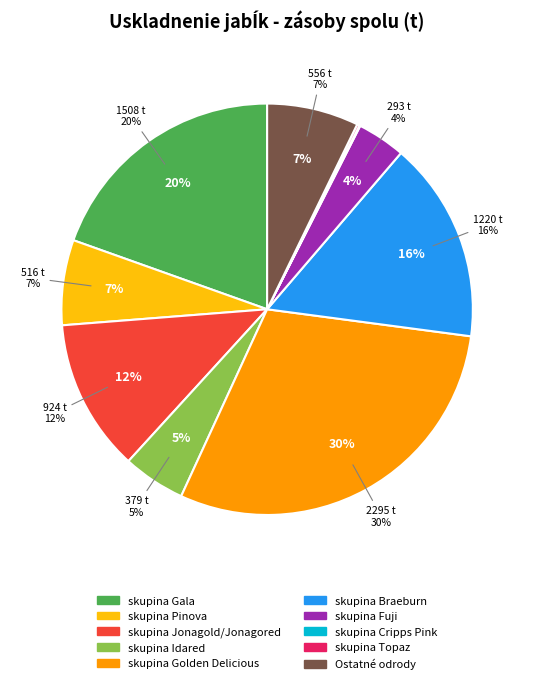

Which has a higher value, skupina Braeburn or Ostatné odrody?

skupina Braeburn